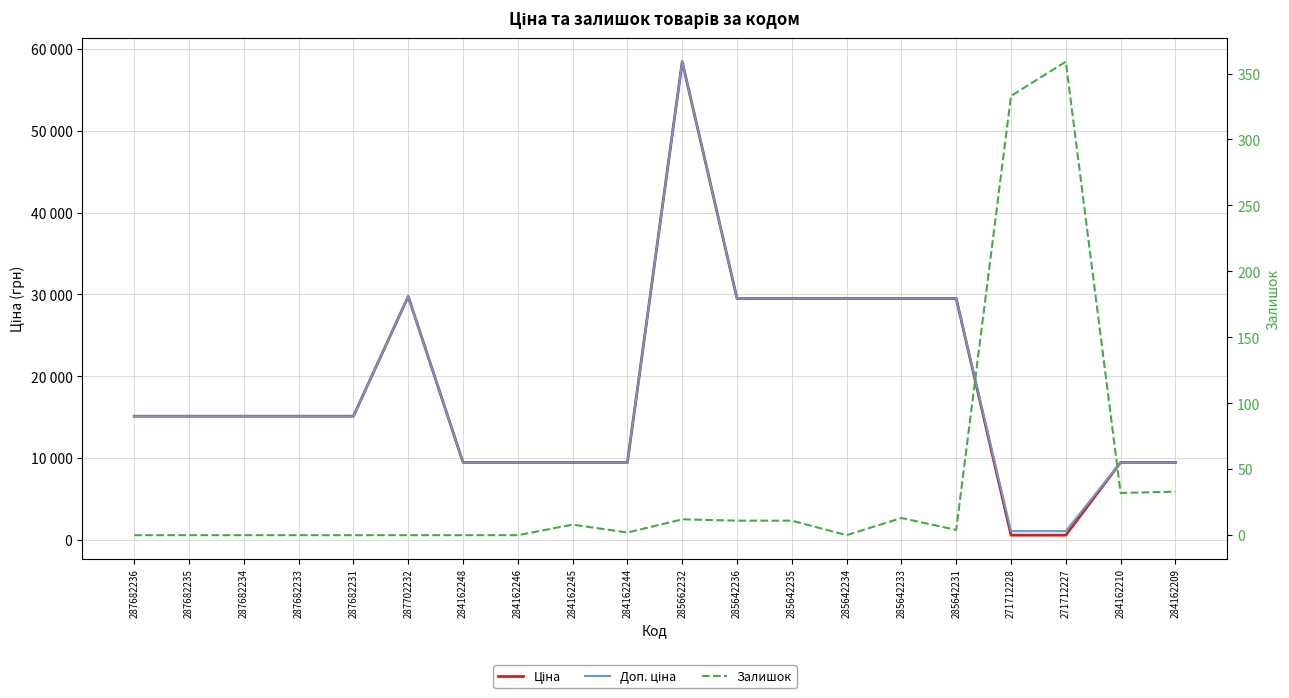

True or false: Доп. ціна and Ціна intersect in this chart.

False